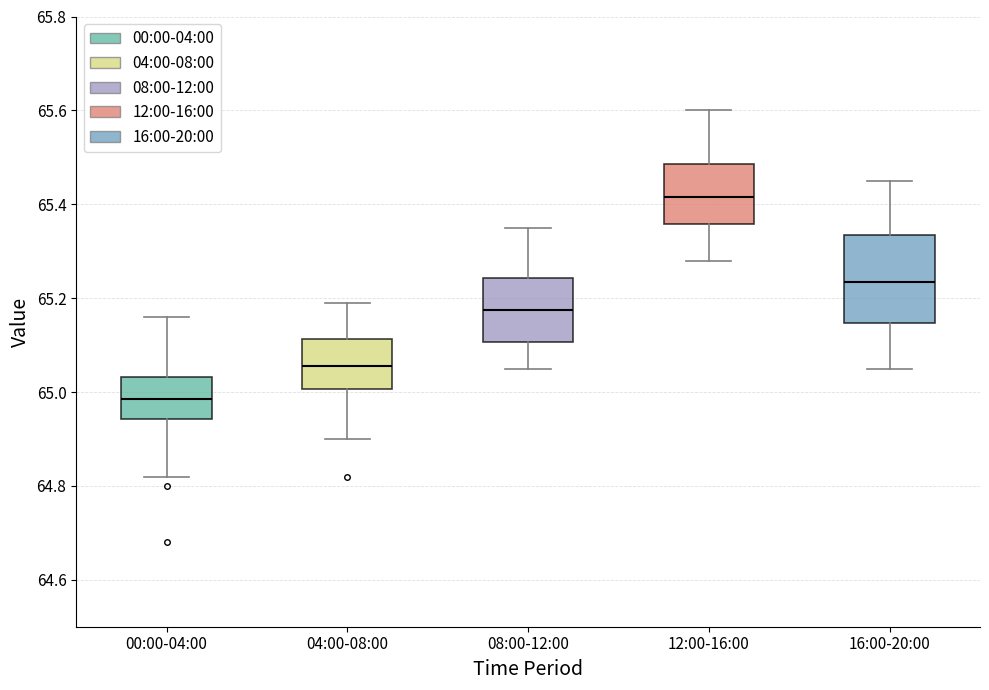

Comparing the boxes themselves (not the whiskers), which one is the tallest?

16:00-20:00